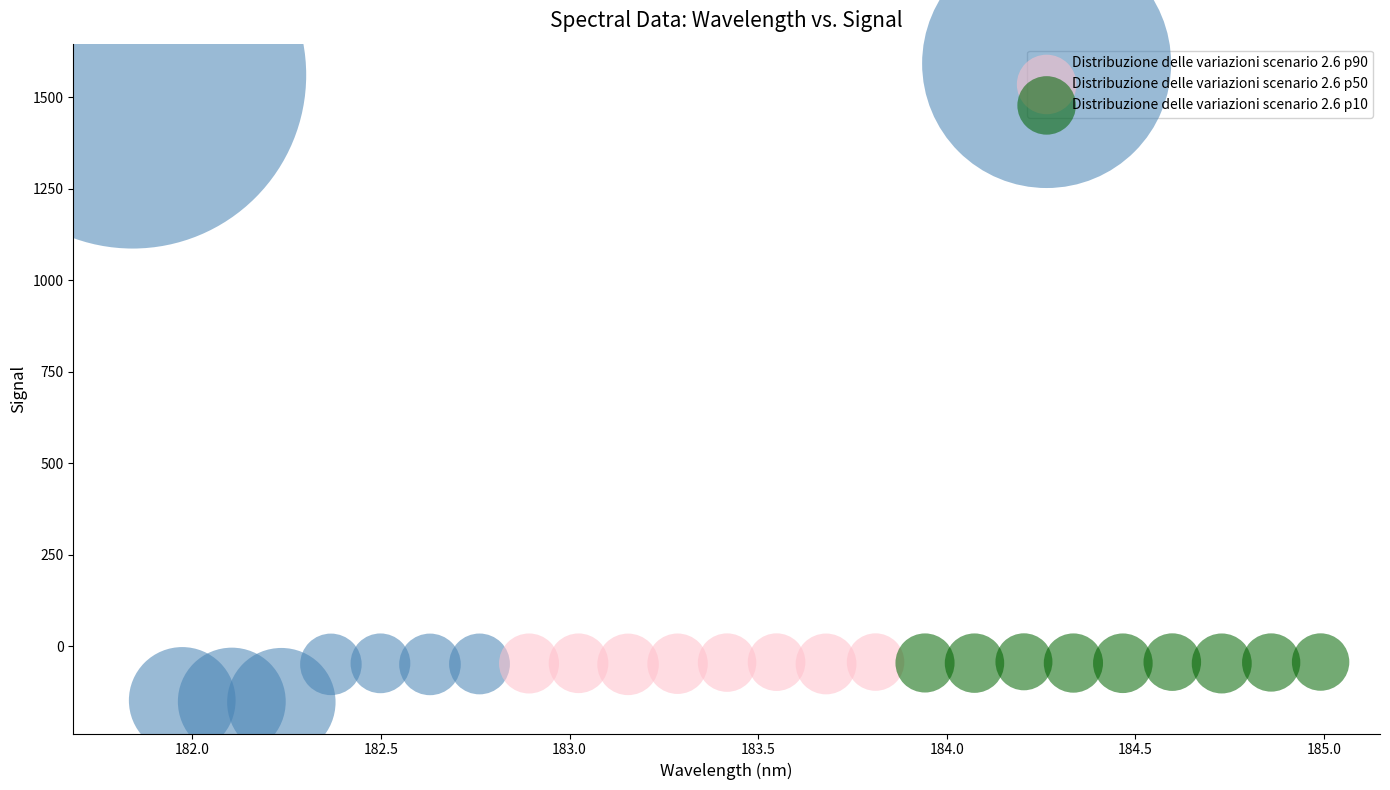

Which series reaches the maximum Y coordinate?

Distribuzione delle variazioni scenario 2.6 p90